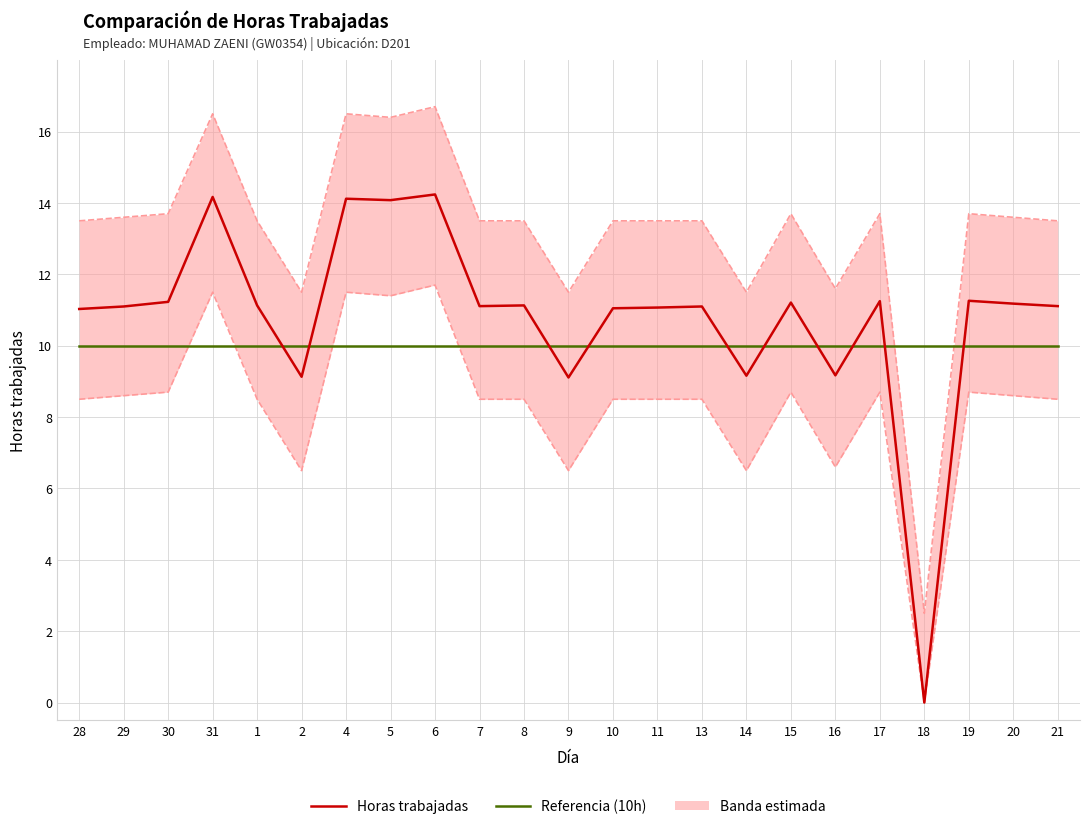

At how many categories does at least one series exceed 6?

23